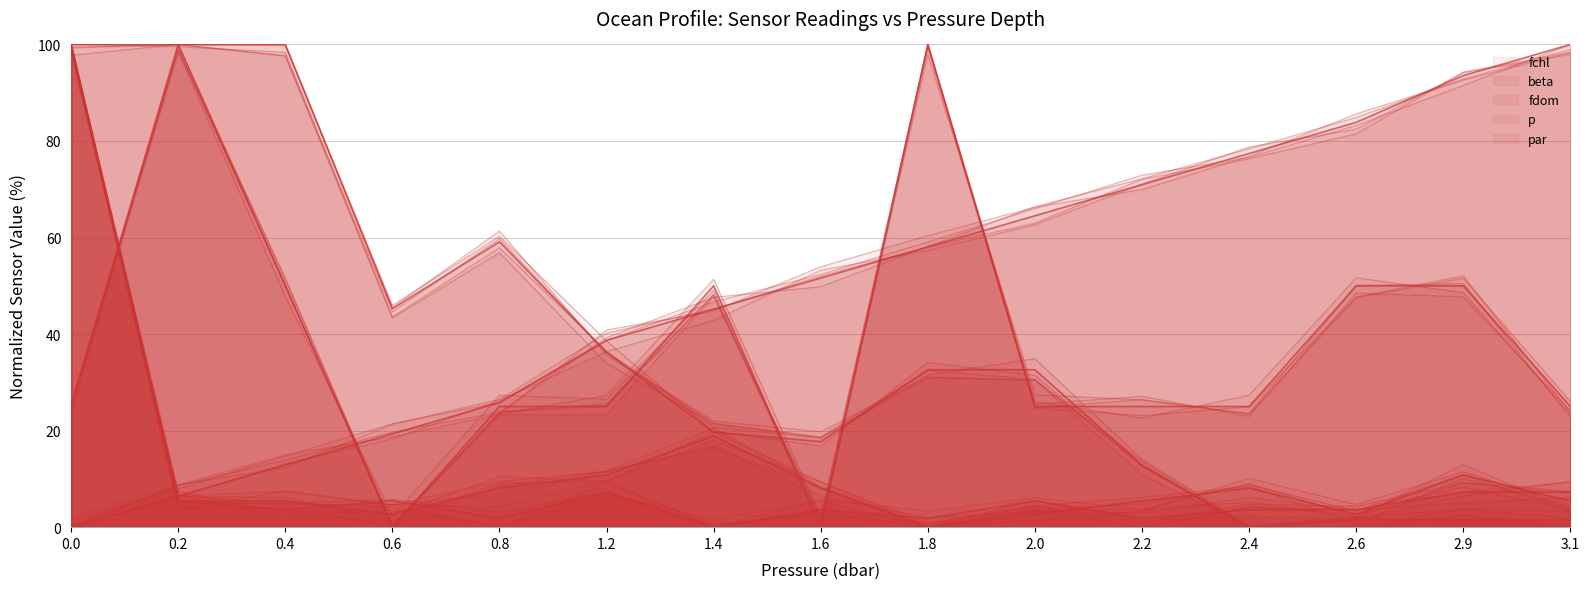

What is the difference between the par values at 0.6 and 2.0?

12.7